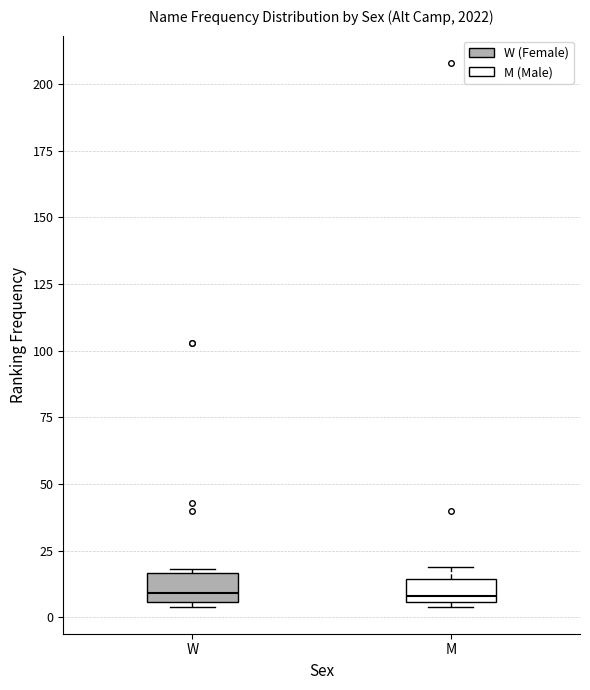

Where does the median line of the box for W sit on the y-axis? The values are not printed on the chart, so give them approximately, as read against the axis.

10